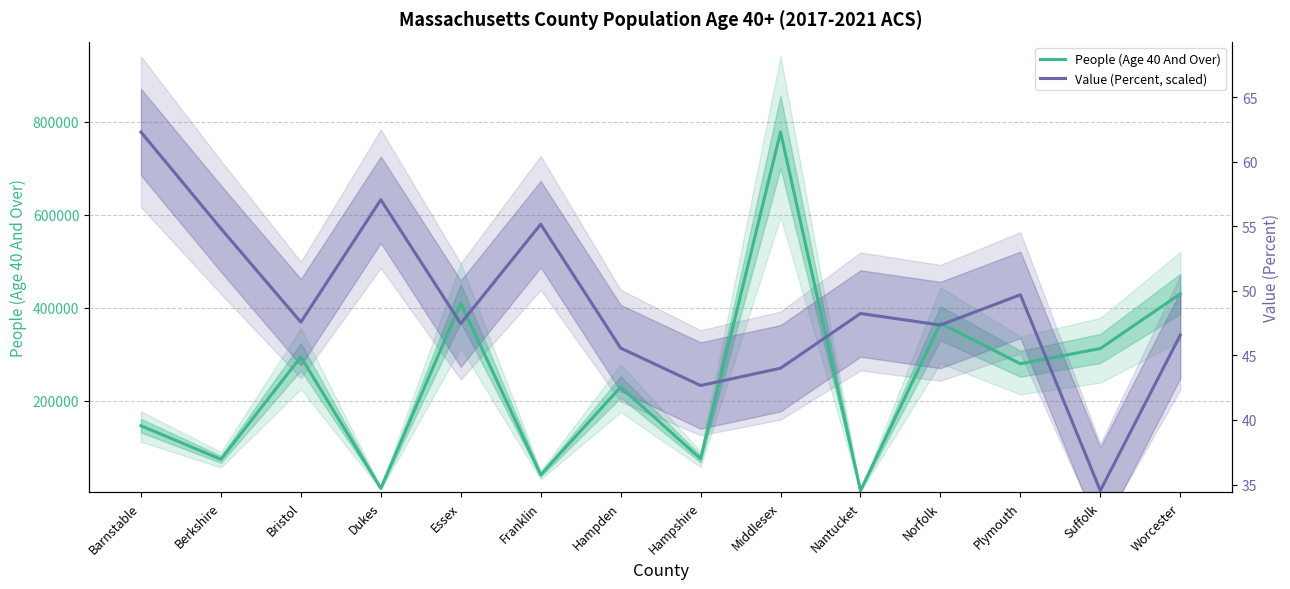

Rank the series at Worcester from highest to lowest value.

People (Age 40 And Over), Value (Percent, scaled)